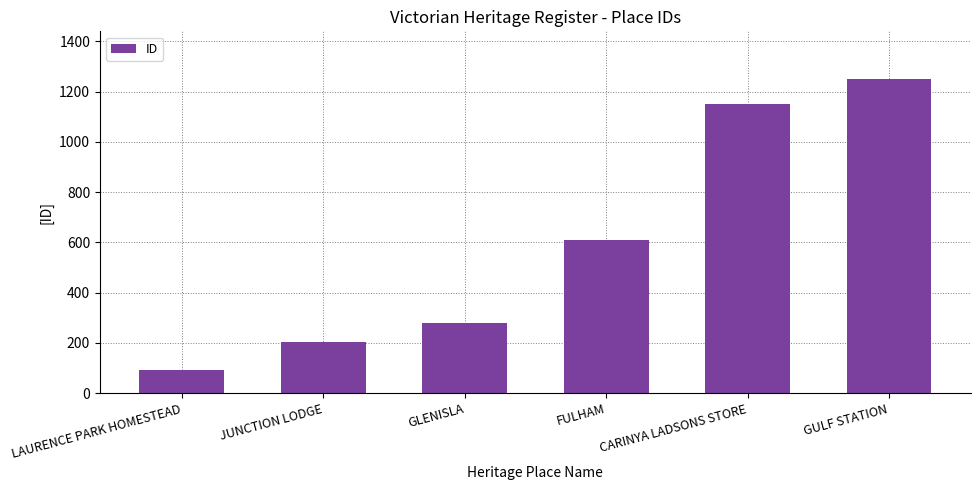

Rank the categories by value from highest to lowest.

GULF STATION, CARINYA LADSONS STORE, FULHAM, GLENISLA, JUNCTION LODGE, LAURENCE PARK HOMESTEAD